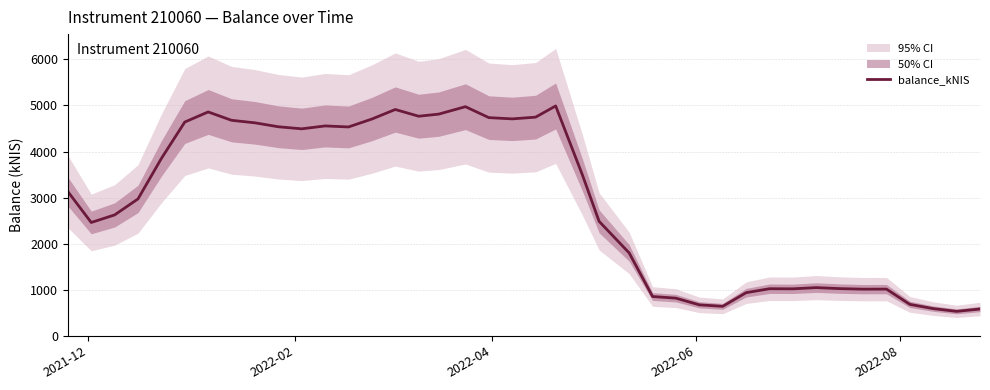

What is the lowest value of the balance_kNIS series?

531.2